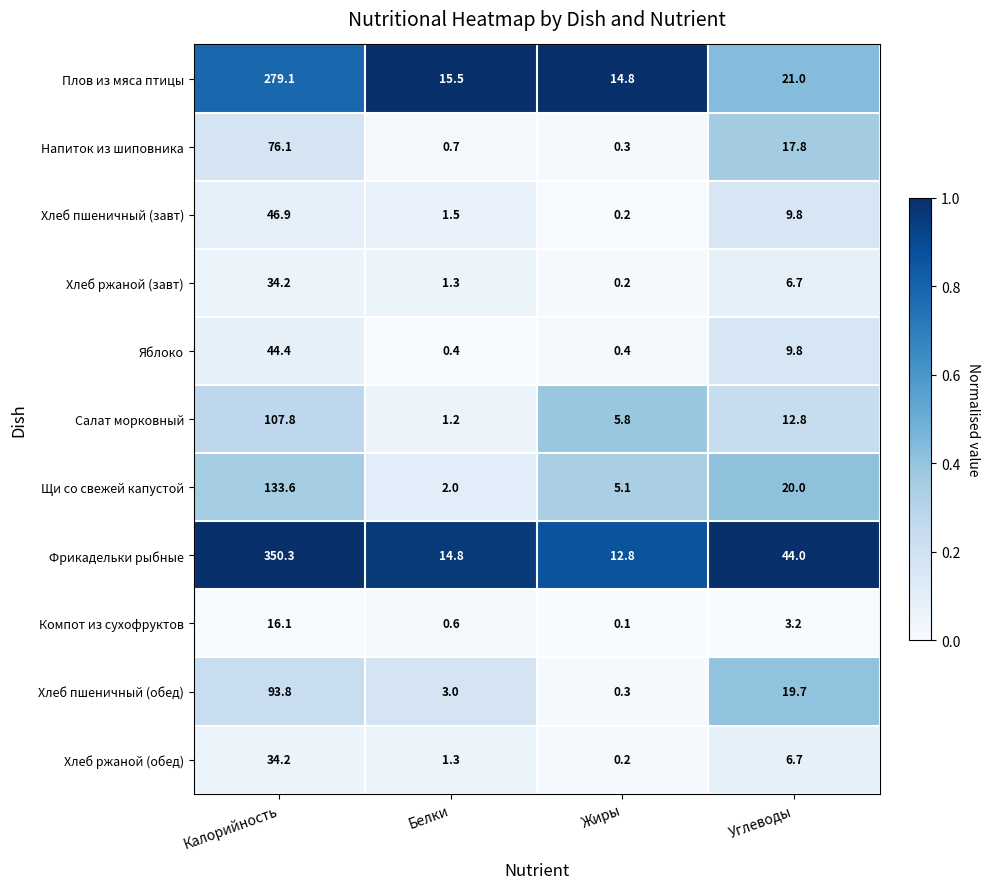

The Фрикадельки рыбные series shows 131.5 at Калорийность. True or false?

False